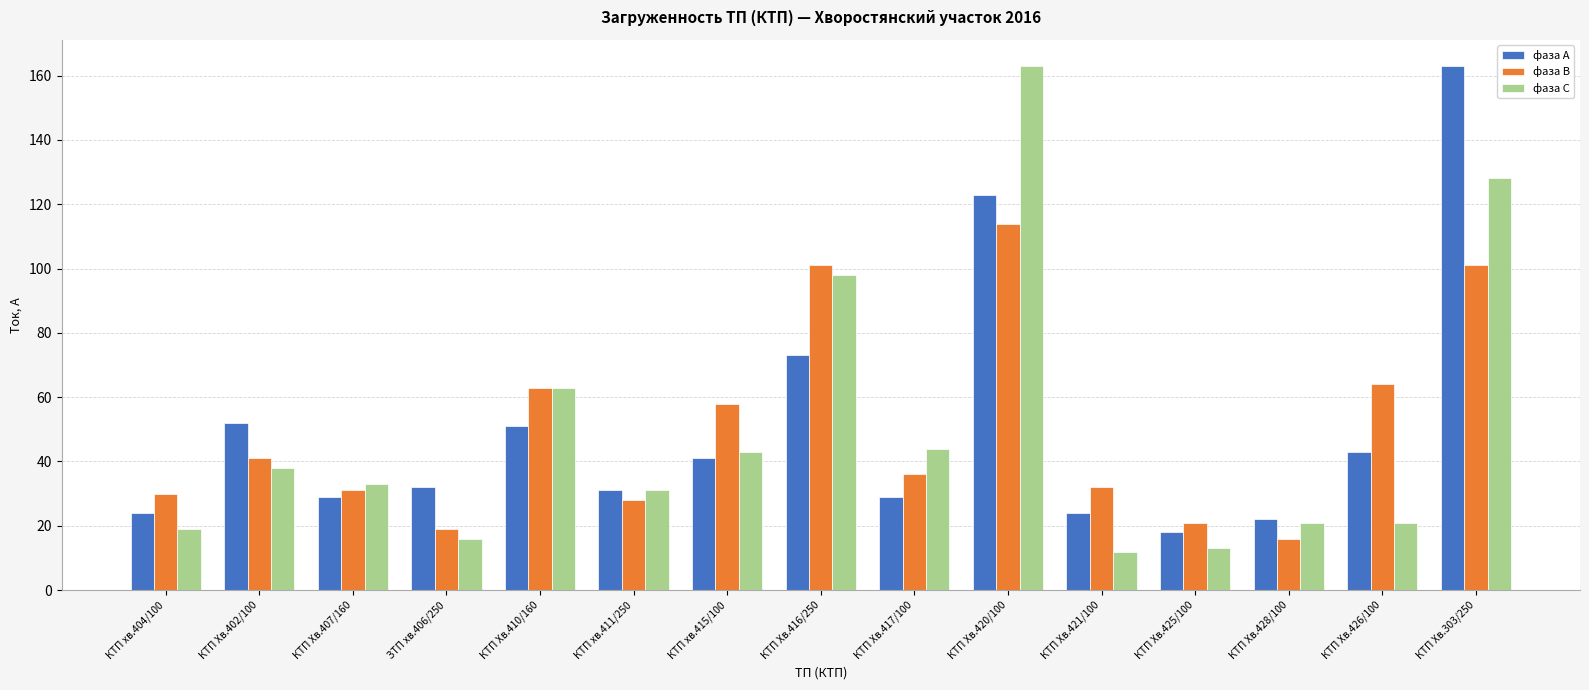

True or false: фаза С has a value of 90 at КТП Хв.410/160.

False